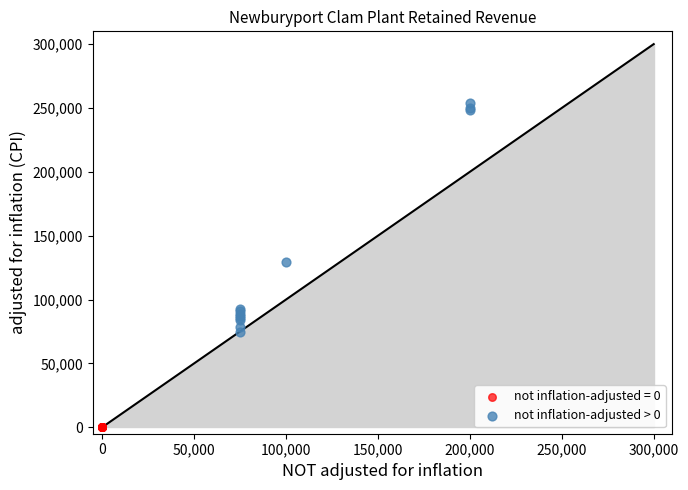

Which series reaches the minimum Y coordinate?

not inflation-adjusted = 0